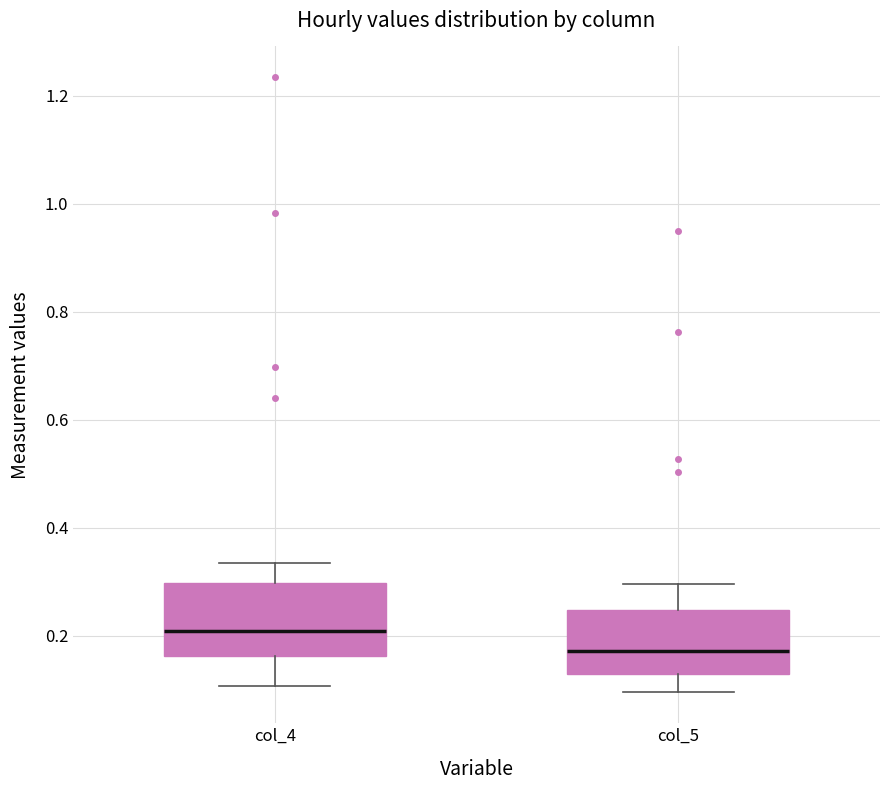

Reading left to right, read every box against the y-axis: the position of its median line, the range the box covers, and the ends of its whiskers. The values are not printed on the chart, so give them approximately, as read against the axis.

col_4: median 0.20, box 0.16 to 0.30, whiskers 0.10 to 0.34
col_5: median 0.18, box 0.12 to 0.24, whiskers 0.10 to 0.30